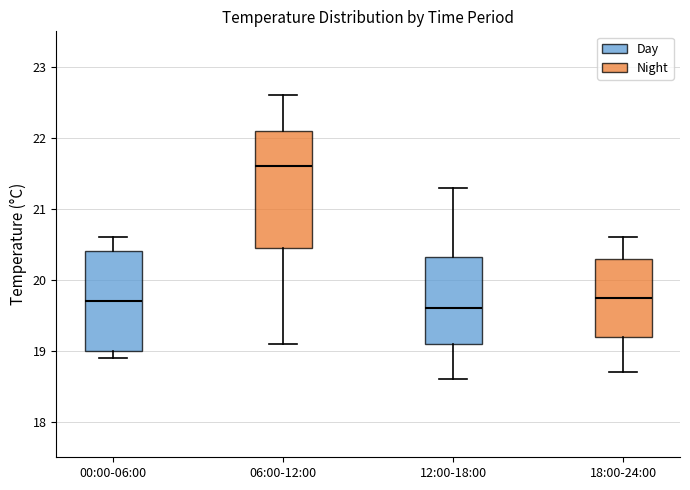

Reading left to right, transcribe this box plot: for each box, give where its median line is, the range the box spans, and where its two whiskers end, as read against the y-axis. The values are not printed on the chart, so give them approximately, as read against the axis.

00:00-06:00: median 19.7, box 19.0 to 20.4, whiskers 18.9 to 20.6
06:00-12:00: median 21.6, box 20.5 to 22.1, whiskers 19.1 to 22.6
12:00-18:00: median 19.6, box 19.1 to 20.3, whiskers 18.6 to 21.3
18:00-24:00: median 19.8, box 19.2 to 20.3, whiskers 18.7 to 20.6